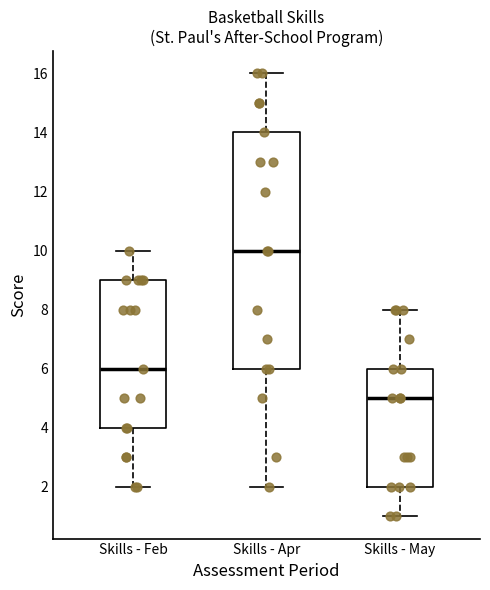

Which box has the highest median line?

Skills - Apr